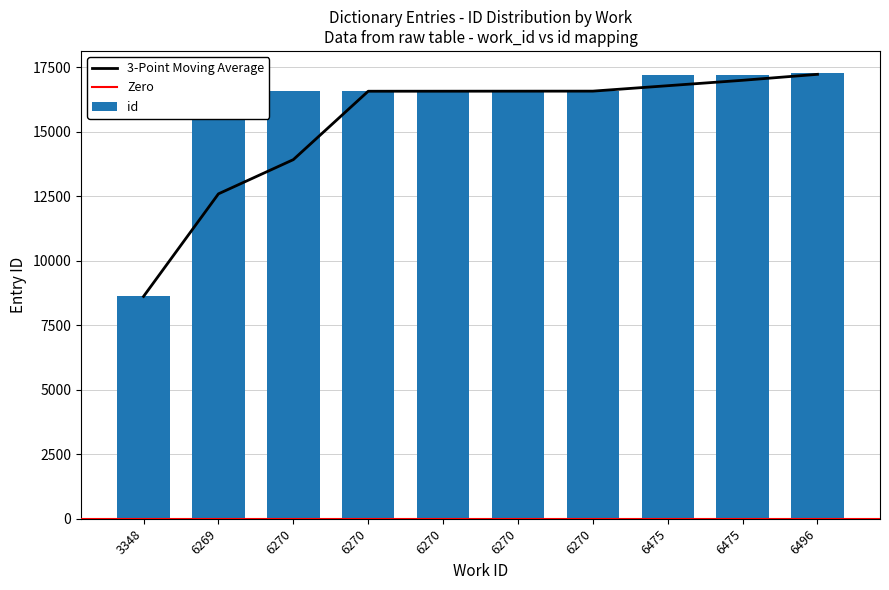

What is the difference between the maximum and second lowest values?

700